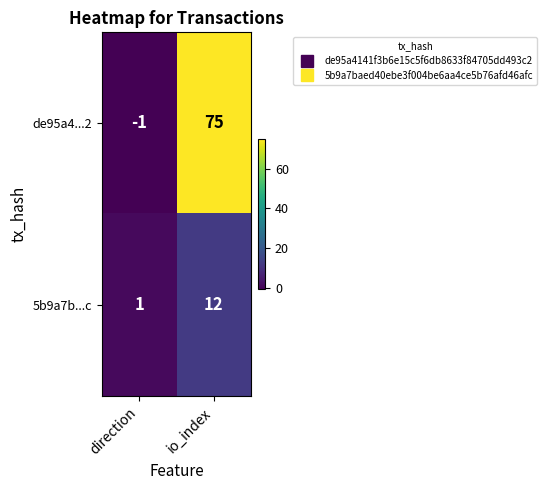

Reading left to right, what are all the values shown in this chart?

de95a4...2: -1	75
5b9a7b...c: 1	12